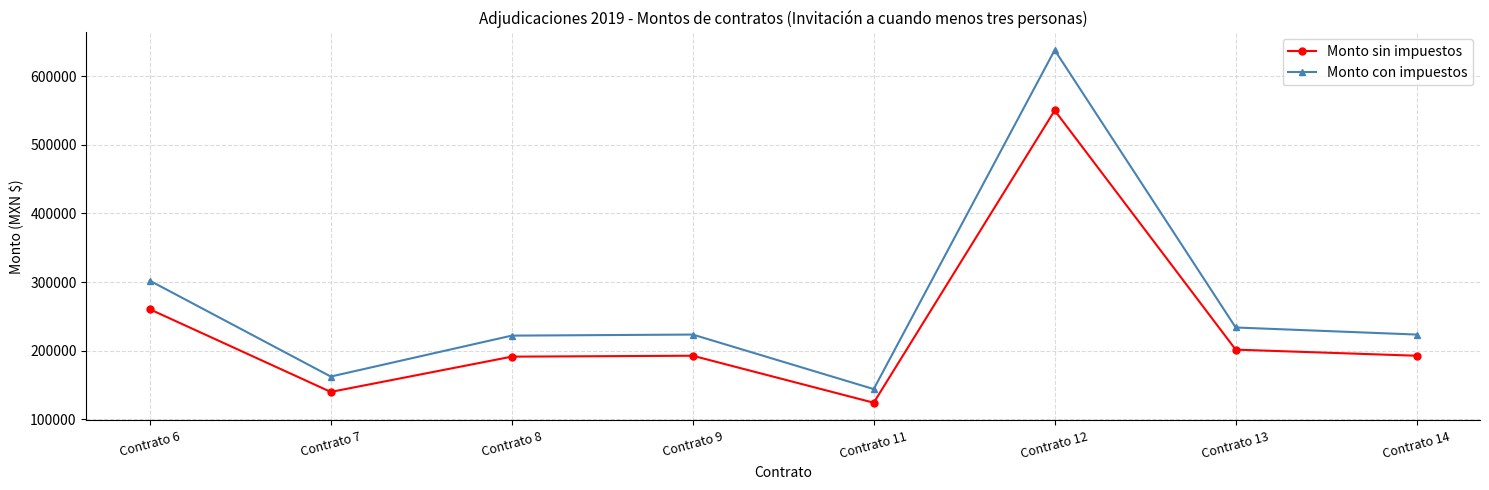

Does the chart display data point markers on the line(s)?

Yes